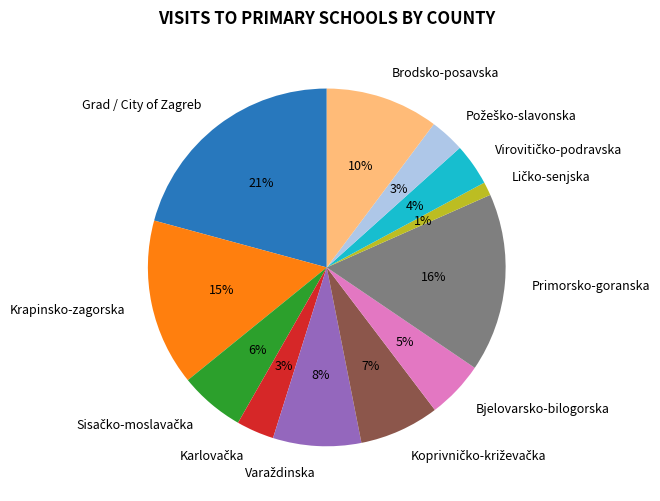

Approximately how many times larger is the value at Krapinsko-zagorska compared to Grad / City of Zagreb?

0.7